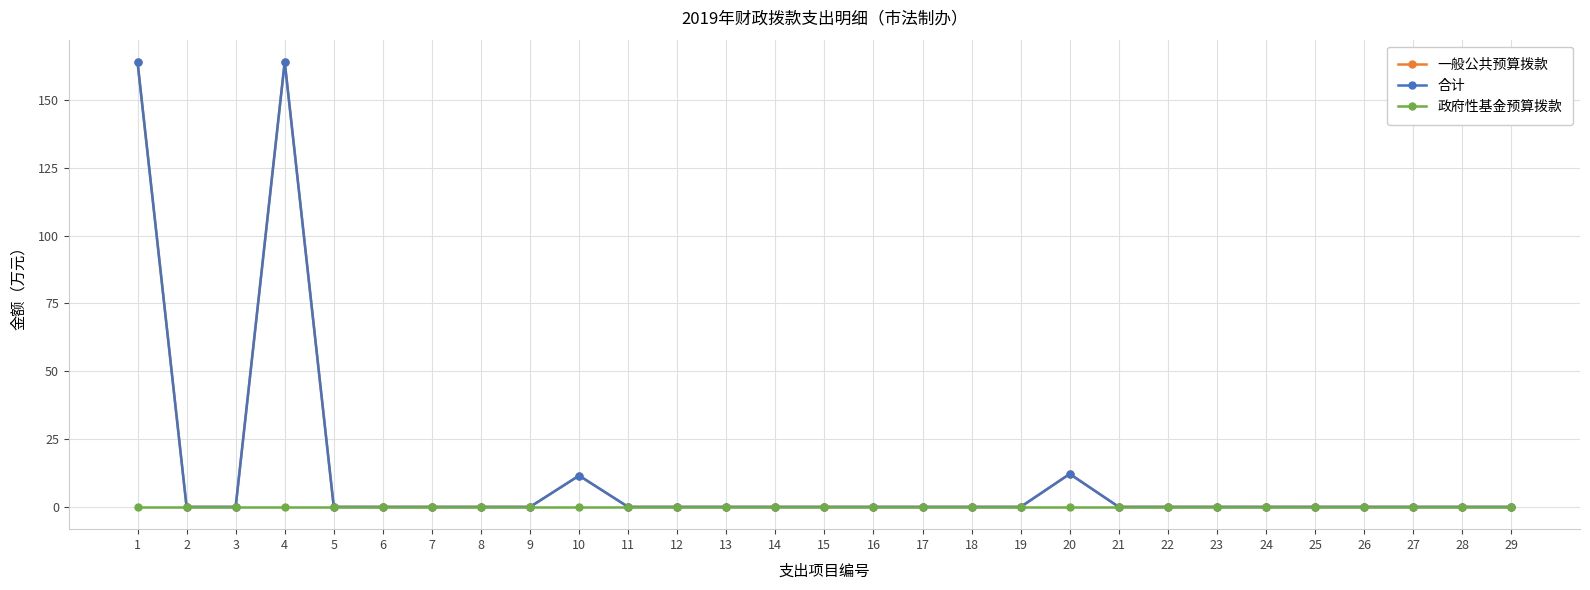

Does the chart have visible grid lines?

Yes